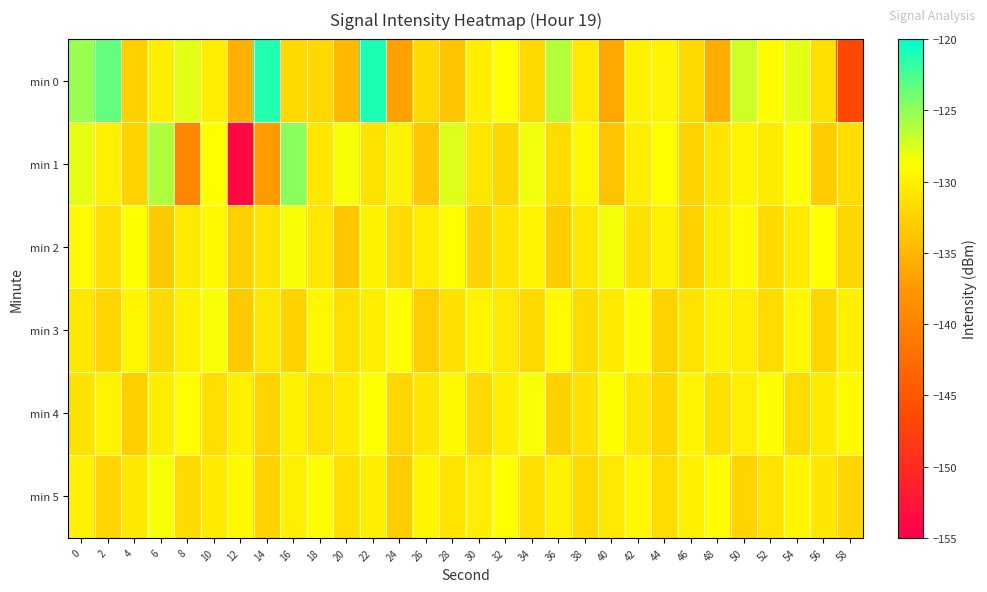

How many distinct data groups are displayed?

6